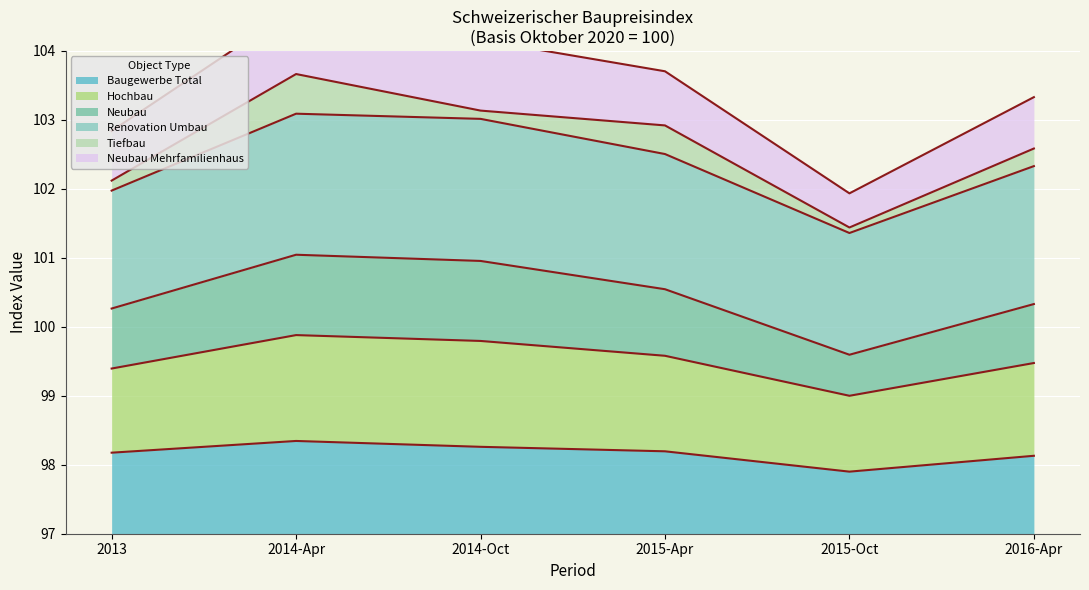

Which category has the lowest value in the Baugewerbe Total series?

2015-Oct